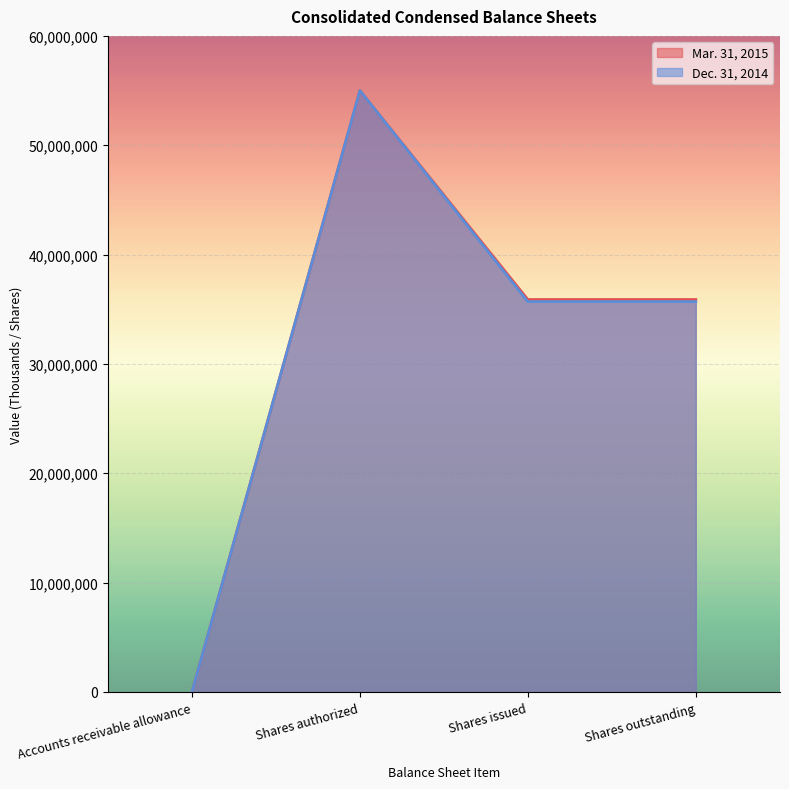

Which series has the largest total across all categories?

Mar. 31, 2015